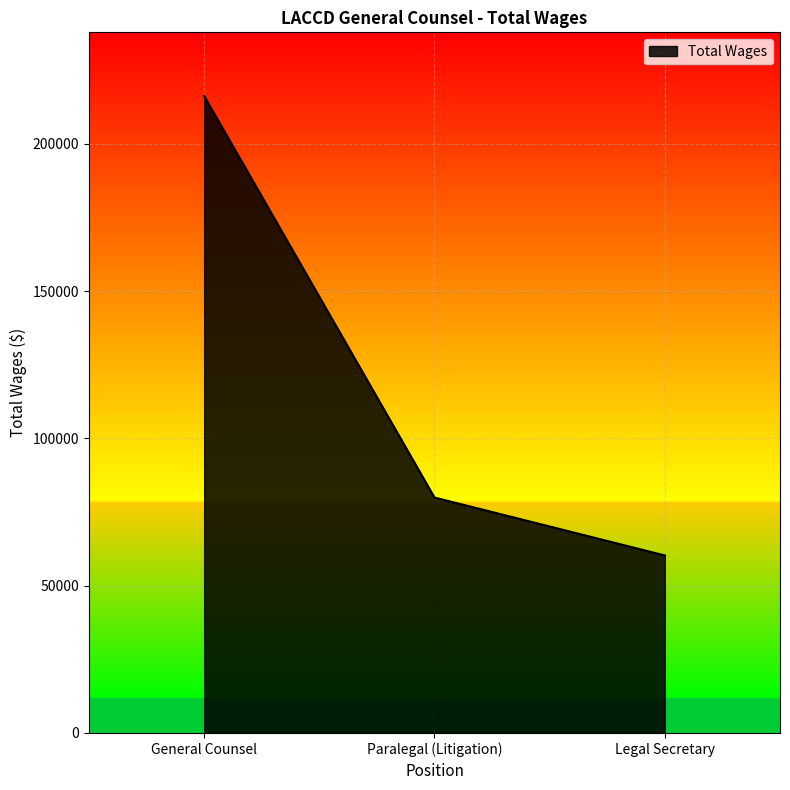

List the labels in order of value, largest first.

General Counsel, Paralegal (Litigation), Legal Secretary